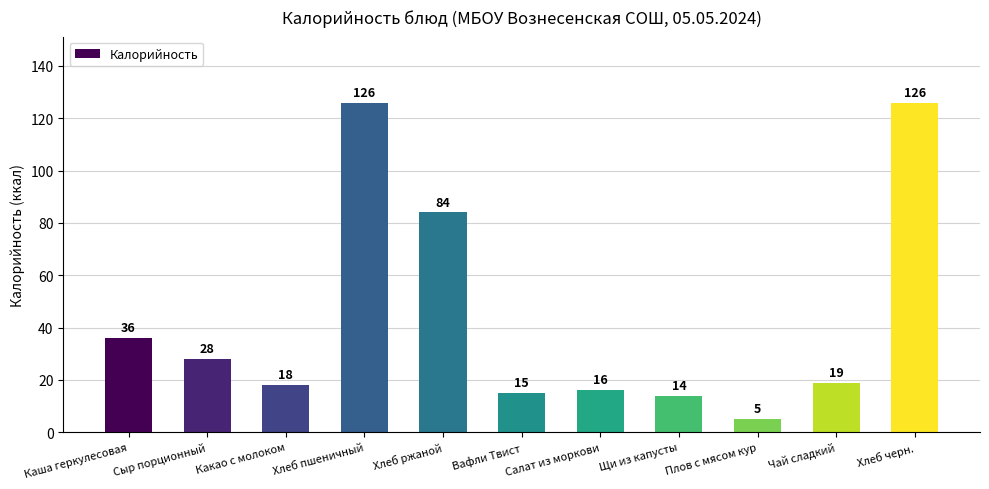

Reading left to right, what are all the values shown in this chart?

Каша геркулесовая=36	Сыр порционный=28	Какао с молоком=18	Хлеб пшеничный=126	Хлеб ржаной=84	Вафли Твист=15	Салат из моркови=16	Щи из капусты=14	Плов с мясом кур=5	Чай сладкий=19	Хлеб черн.=126